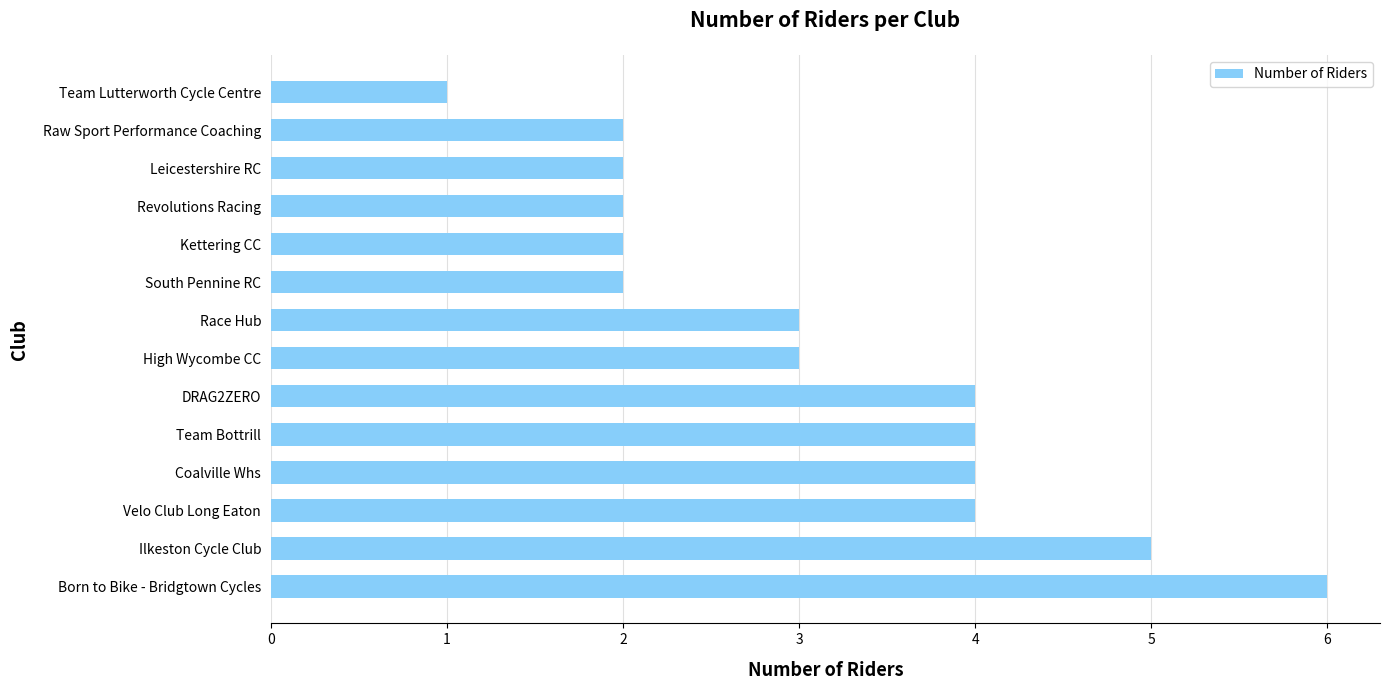

Does the chart contain stacked bars?

No